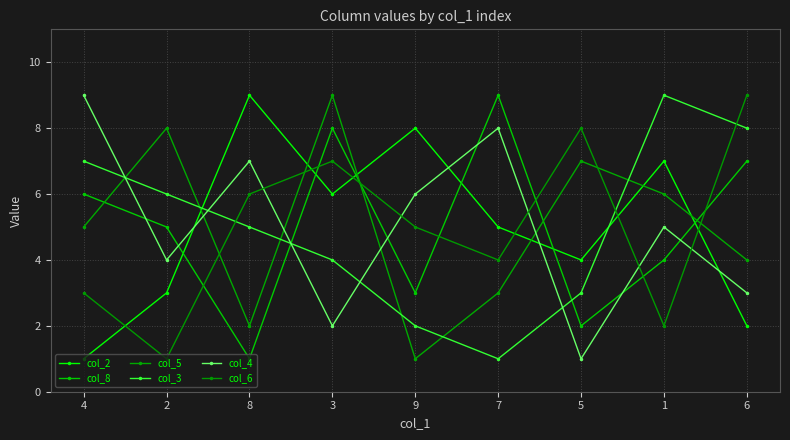

At how many categories does at least one series exceed 1?

9